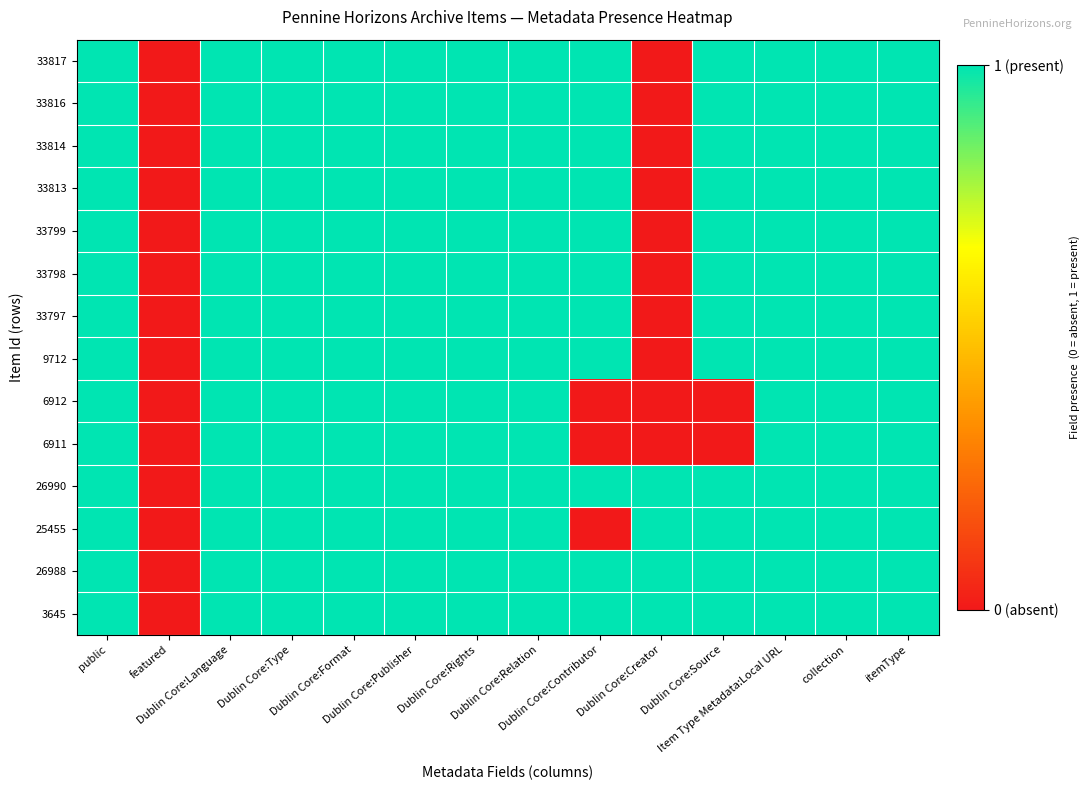

Reading left to right, transcribe all the data shown in this chart.

33817: public=1	featured=0	Dublin Core:Language=1	Dublin Core:Type=1	Dublin Core:Format=1	Dublin Core:Publisher=1	Dublin Core:Rights=1	Dublin Core:Relation=1	Dublin Core:Contributor=1	Dublin Core:Creator=0	Dublin Core:Source=1	Item Type Metadata:Local URL=1	collection=1	itemType=1
33816: public=1	featured=0	Dublin Core:Language=1	Dublin Core:Type=1	Dublin Core:Format=1	Dublin Core:Publisher=1	Dublin Core:Rights=1	Dublin Core:Relation=1	Dublin Core:Contributor=1	Dublin Core:Creator=0	Dublin Core:Source=1	Item Type Metadata:Local URL=1	collection=1	itemType=1
33814: public=1	featured=0	Dublin Core:Language=1	Dublin Core:Type=1	Dublin Core:Format=1	Dublin Core:Publisher=1	Dublin Core:Rights=1	Dublin Core:Relation=1	Dublin Core:Contributor=1	Dublin Core:Creator=0	Dublin Core:Source=1	Item Type Metadata:Local URL=1	collection=1	itemType=1
33813: public=1	featured=0	Dublin Core:Language=1	Dublin Core:Type=1	Dublin Core:Format=1	Dublin Core:Publisher=1	Dublin Core:Rights=1	Dublin Core:Relation=1	Dublin Core:Contributor=1	Dublin Core:Creator=0	Dublin Core:Source=1	Item Type Metadata:Local URL=1	collection=1	itemType=1
33799: public=1	featured=0	Dublin Core:Language=1	Dublin Core:Type=1	Dublin Core:Format=1	Dublin Core:Publisher=1	Dublin Core:Rights=1	Dublin Core:Relation=1	Dublin Core:Contributor=1	Dublin Core:Creator=0	Dublin Core:Source=1	Item Type Metadata:Local URL=1	collection=1	itemType=1
33798: public=1	featured=0	Dublin Core:Language=1	Dublin Core:Type=1	Dublin Core:Format=1	Dublin Core:Publisher=1	Dublin Core:Rights=1	Dublin Core:Relation=1	Dublin Core:Contributor=1	Dublin Core:Creator=0	Dublin Core:Source=1	Item Type Metadata:Local URL=1	collection=1	itemType=1
33797: public=1	featured=0	Dublin Core:Language=1	Dublin Core:Type=1	Dublin Core:Format=1	Dublin Core:Publisher=1	Dublin Core:Rights=1	Dublin Core:Relation=1	Dublin Core:Contributor=1	Dublin Core:Creator=0	Dublin Core:Source=1	Item Type Metadata:Local URL=1	collection=1	itemType=1
9712: public=1	featured=0	Dublin Core:Language=1	Dublin Core:Type=1	Dublin Core:Format=1	Dublin Core:Publisher=1	Dublin Core:Rights=1	Dublin Core:Relation=1	Dublin Core:Contributor=1	Dublin Core:Creator=0	Dublin Core:Source=1	Item Type Metadata:Local URL=1	collection=1	itemType=1
6912: public=1	featured=0	Dublin Core:Language=1	Dublin Core:Type=1	Dublin Core:Format=1	Dublin Core:Publisher=1	Dublin Core:Rights=1	Dublin Core:Relation=1	Dublin Core:Contributor=0	Dublin Core:Creator=0	Dublin Core:Source=0	Item Type Metadata:Local URL=1	collection=1	itemType=1
6911: public=1	featured=0	Dublin Core:Language=1	Dublin Core:Type=1	Dublin Core:Format=1	Dublin Core:Publisher=1	Dublin Core:Rights=1	Dublin Core:Relation=1	Dublin Core:Contributor=0	Dublin Core:Creator=0	Dublin Core:Source=0	Item Type Metadata:Local URL=1	collection=1	itemType=1
26990: public=1	featured=0	Dublin Core:Language=1	Dublin Core:Type=1	Dublin Core:Format=1	Dublin Core:Publisher=1	Dublin Core:Rights=1	Dublin Core:Relation=1	Dublin Core:Contributor=1	Dublin Core:Creator=1	Dublin Core:Source=1	Item Type Metadata:Local URL=1	collection=1	itemType=1
25455: public=1	featured=0	Dublin Core:Language=1	Dublin Core:Type=1	Dublin Core:Format=1	Dublin Core:Publisher=1	Dublin Core:Rights=1	Dublin Core:Relation=1	Dublin Core:Contributor=0	Dublin Core:Creator=1	Dublin Core:Source=1	Item Type Metadata:Local URL=1	collection=1	itemType=1
26988: public=1	featured=0	Dublin Core:Language=1	Dublin Core:Type=1	Dublin Core:Format=1	Dublin Core:Publisher=1	Dublin Core:Rights=1	Dublin Core:Relation=1	Dublin Core:Contributor=1	Dublin Core:Creator=1	Dublin Core:Source=1	Item Type Metadata:Local URL=1	collection=1	itemType=1
3645: public=1	featured=0	Dublin Core:Language=1	Dublin Core:Type=1	Dublin Core:Format=1	Dublin Core:Publisher=1	Dublin Core:Rights=1	Dublin Core:Relation=1	Dublin Core:Contributor=1	Dublin Core:Creator=1	Dublin Core:Source=1	Item Type Metadata:Local URL=1	collection=1	itemType=1